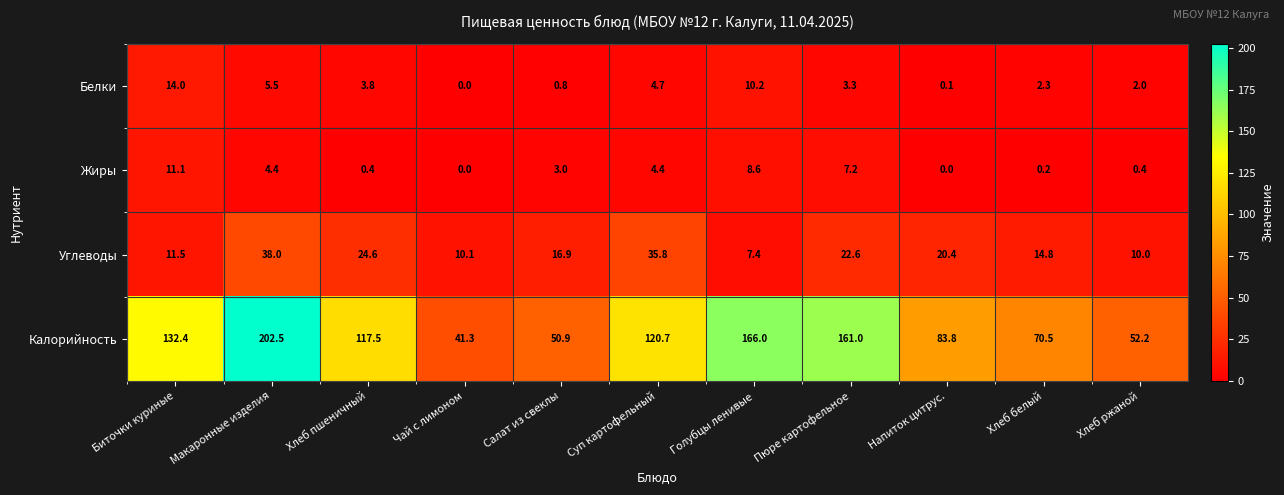

Which series changed the most between Салат из свеклы and Хлеб белый?

Калорийность